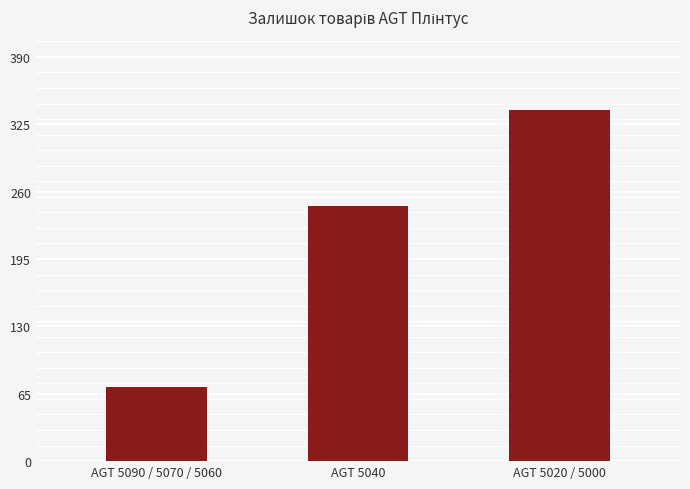

How many data points are less than 246?

1